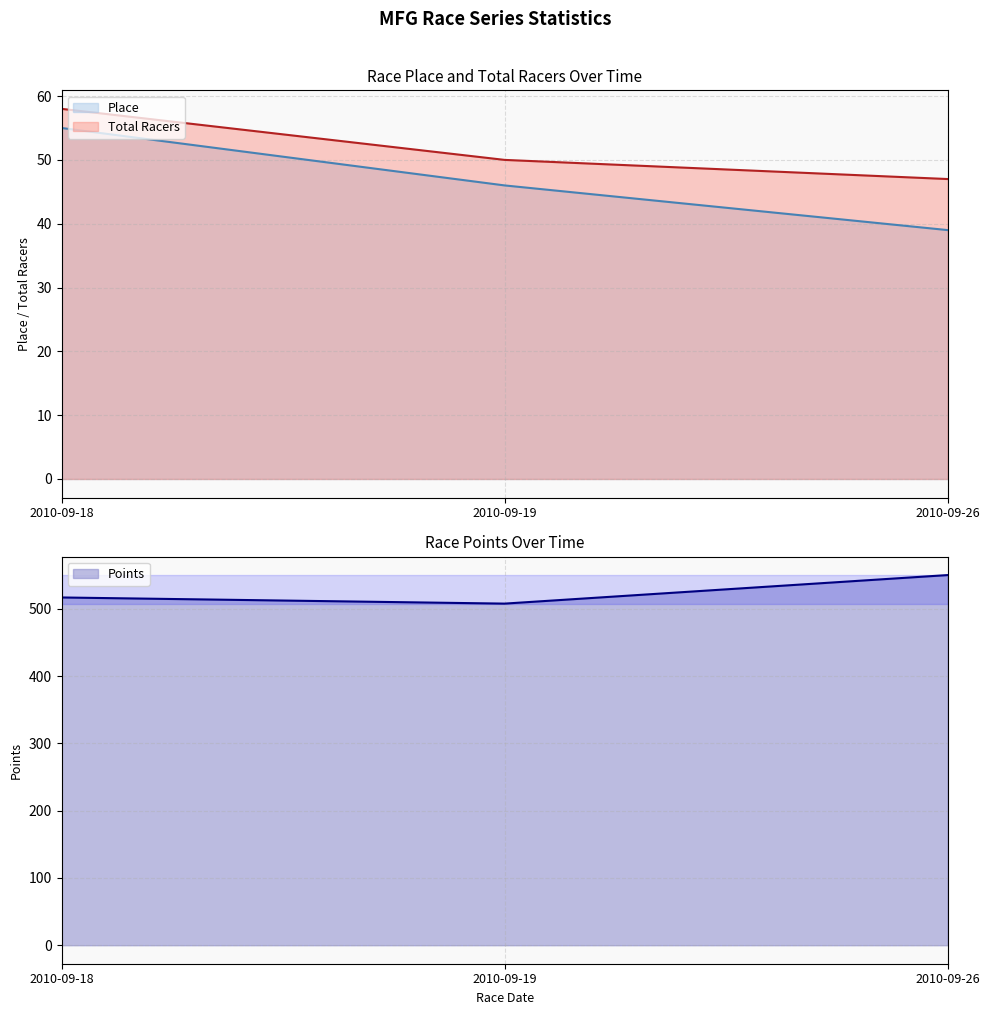

At 2010-09-18, list the series in order from largest to smallest.

Points, Total Racers, Place